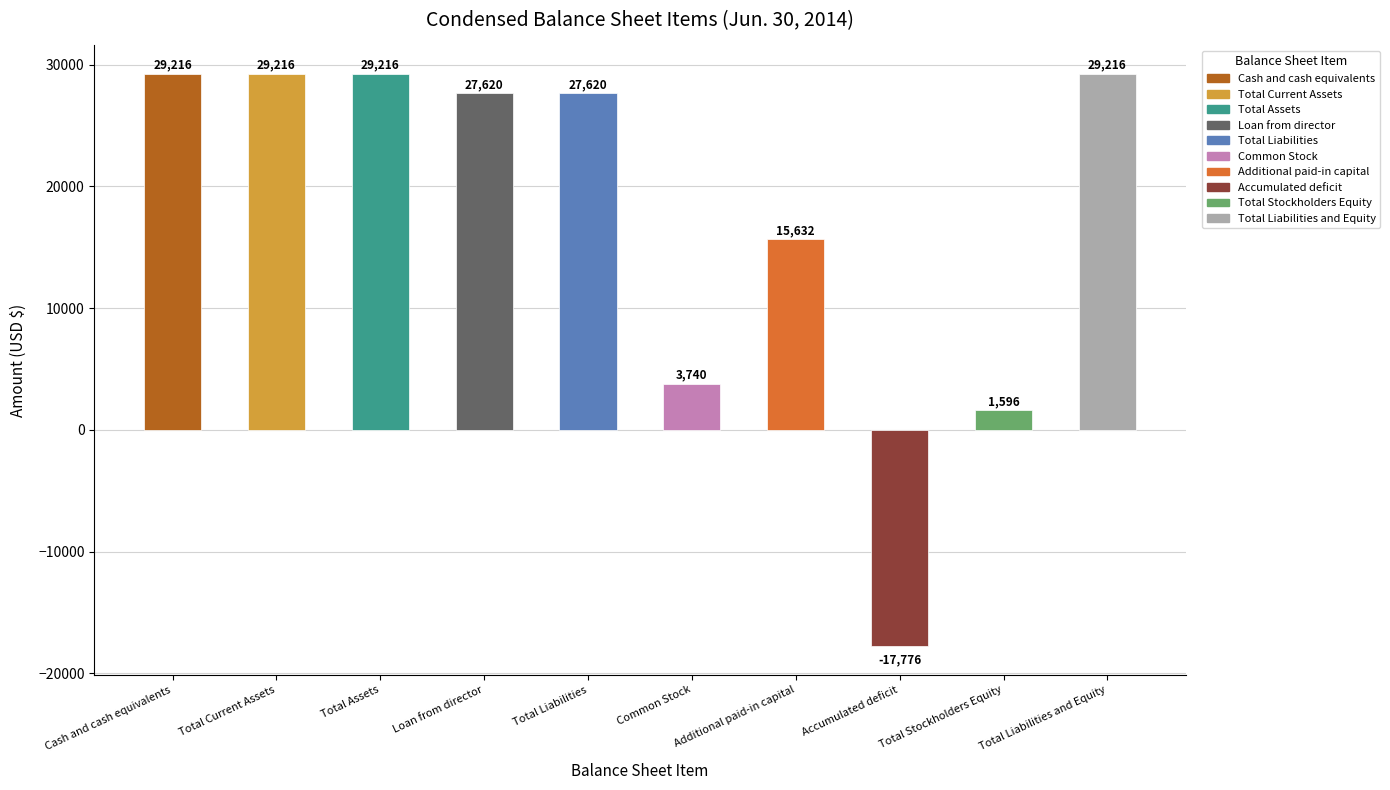

Is it true that the value at Total Current Assets is 29216?

True